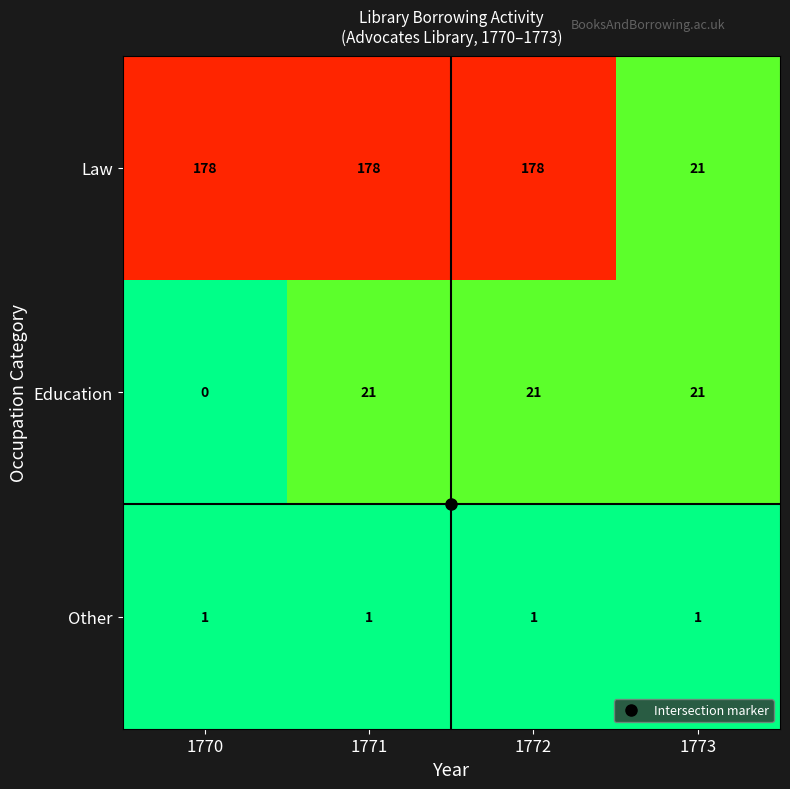

Rank the series by their maximum value, from highest to lowest.

Law, Education, Other